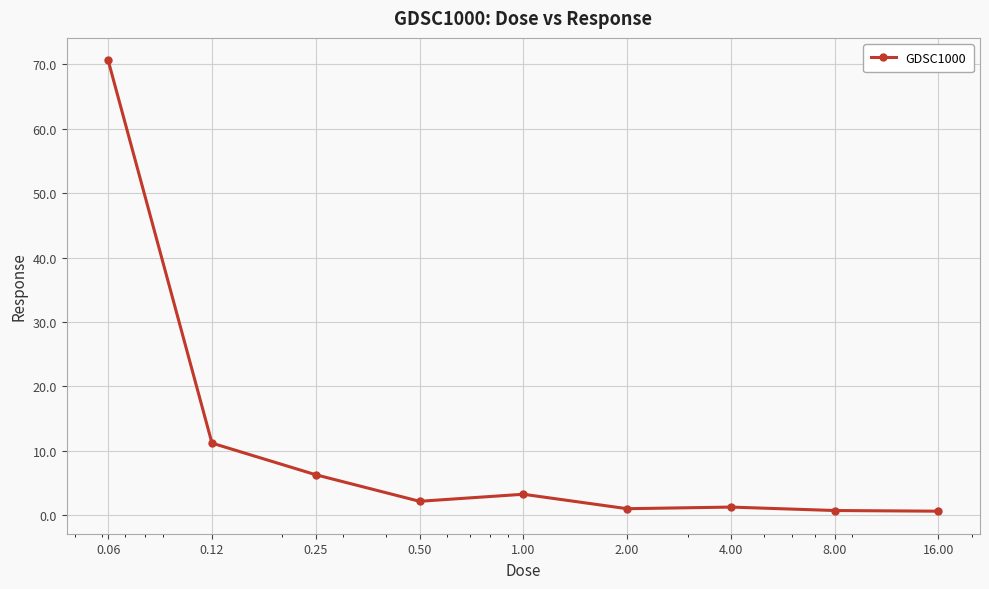

What is the sum of all values?

97.3